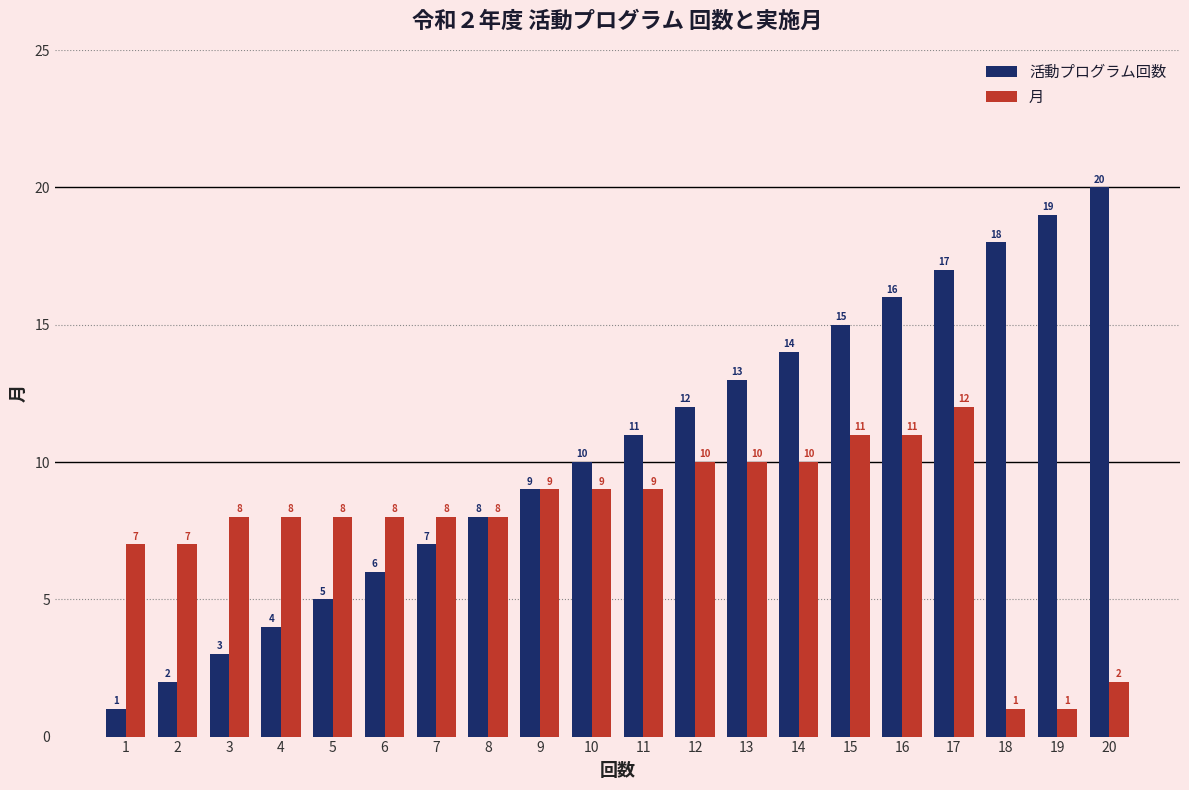

At which label is 活動プログラム回数 closest to 10?

10